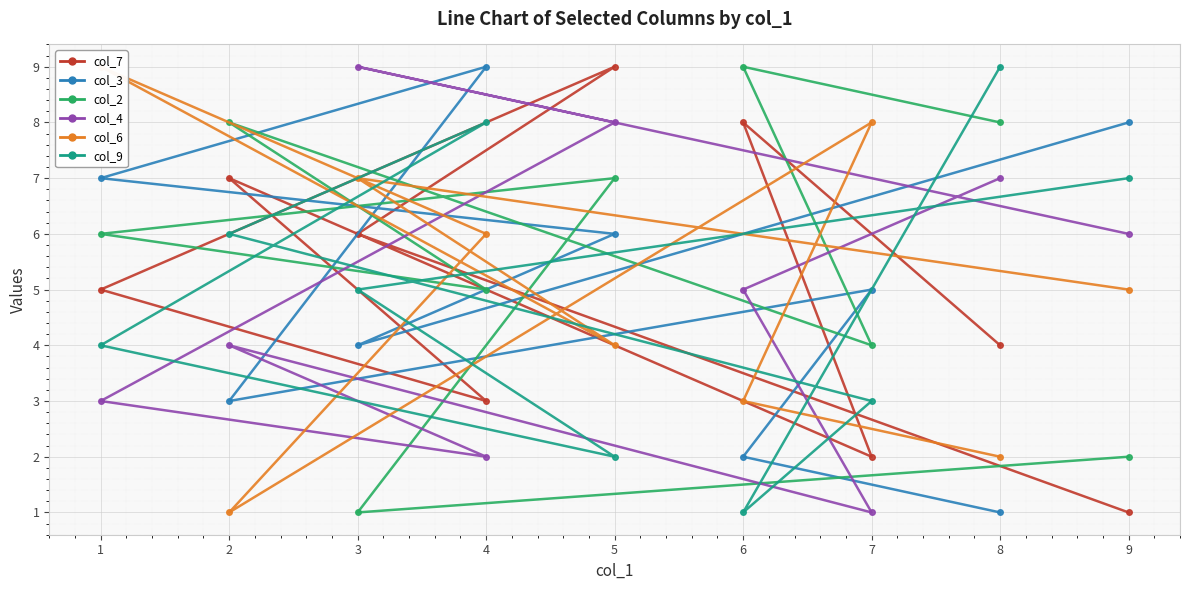

What is the sum of all col_9 values?

45